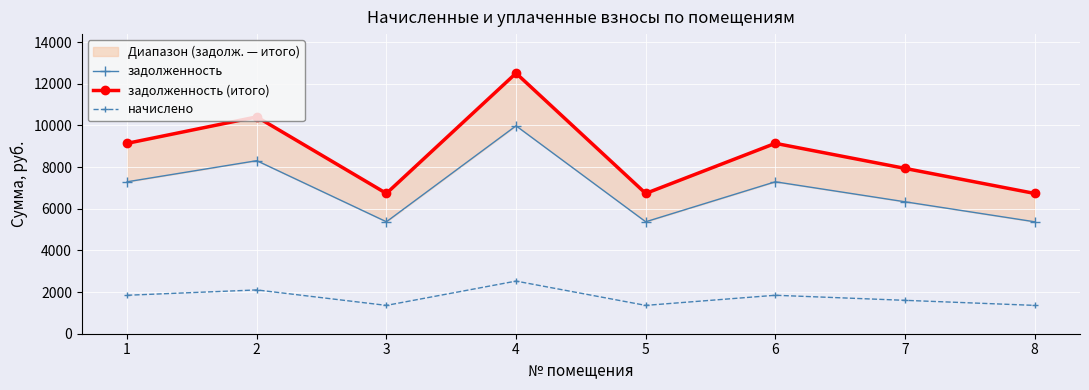

The value of начислено at 3 is 1793.2. True or false?

False